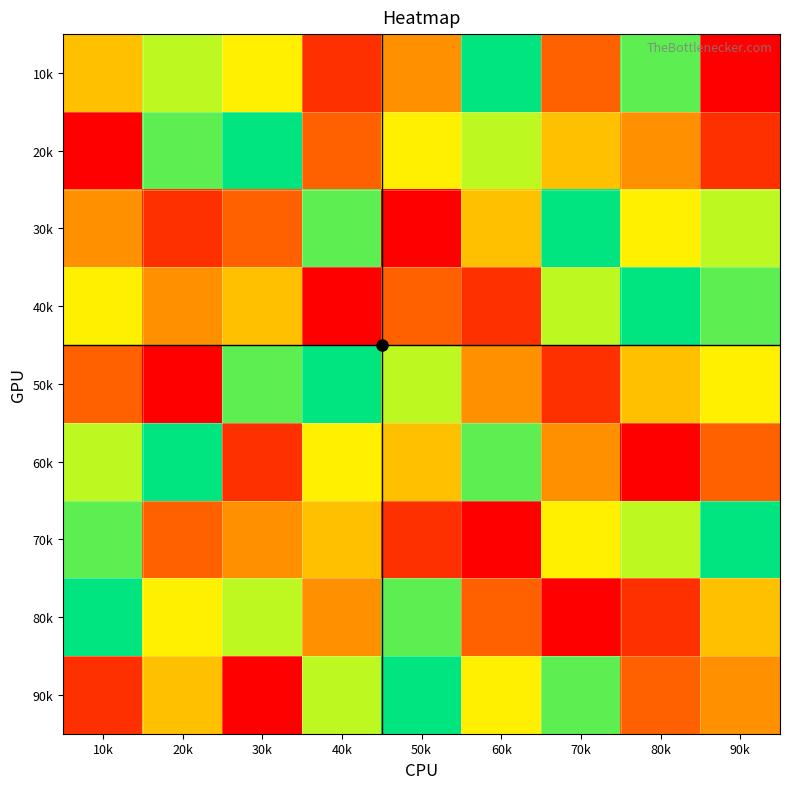

Between 20k and 40k, which series saw the biggest shift?

50k